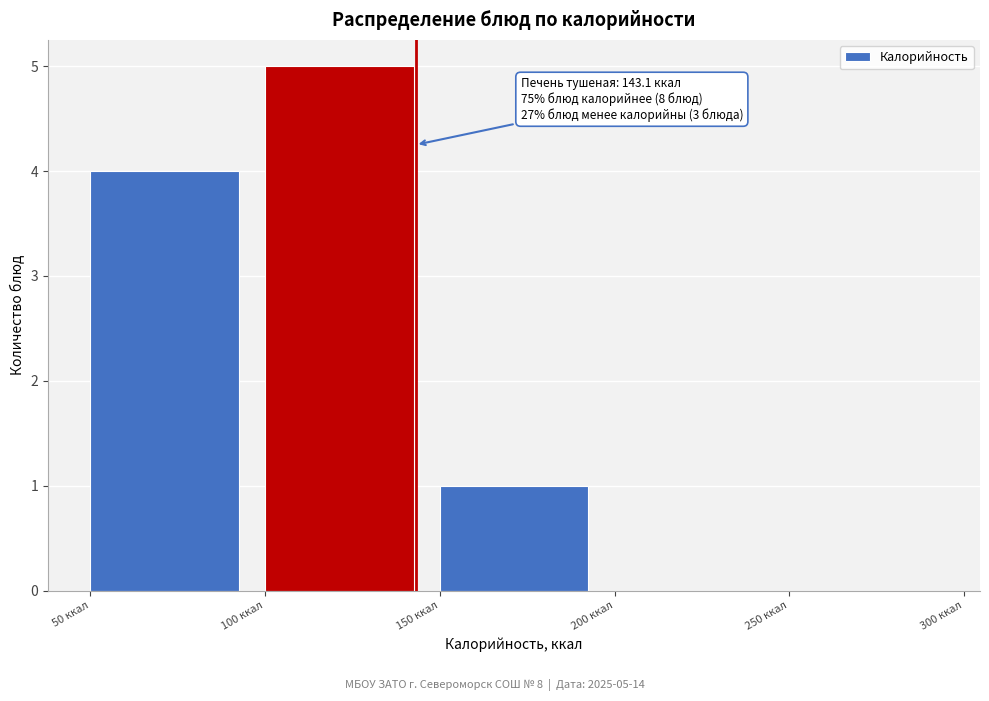

Over which range of the x-axis is the bar tallest?

100 to 150